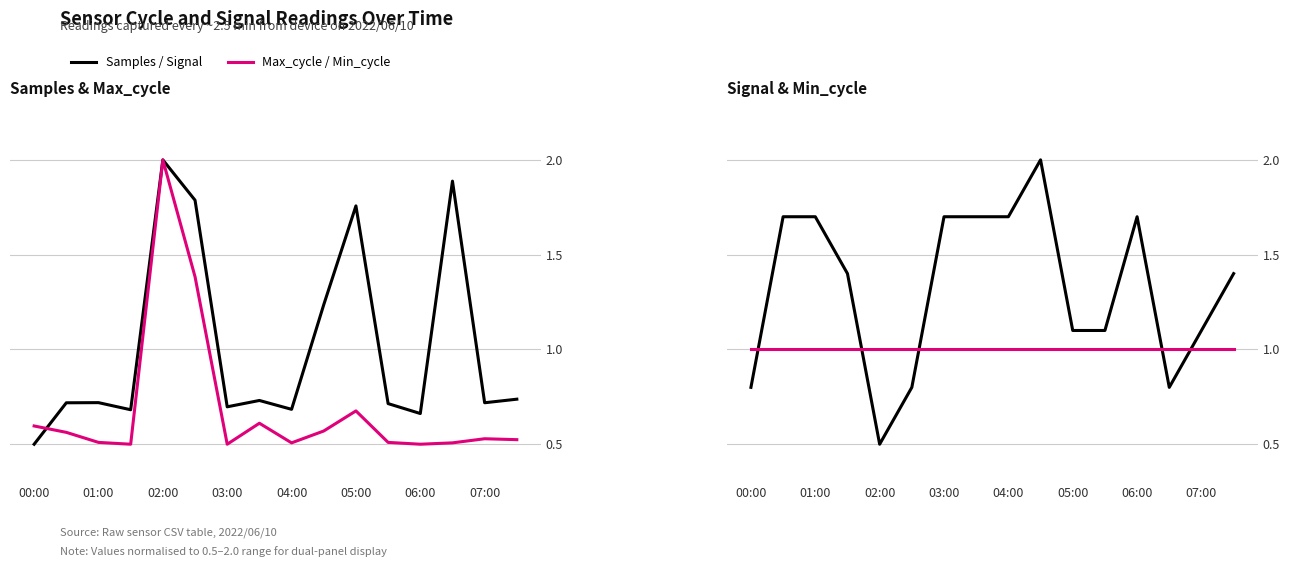

Reading right to left, what are all the values shown in this chart?

Samples: 0.7	0.7	1.9	0.7	0.7	1.8	1.2	0.7	0.7	0.7	1.8	2.0	0.7	0.7	0.7	0.5
Max_cycle: 0.5	0.5	0.5	0.5	0.5	0.7	0.6	0.5	0.6	0.5	1.4	2.0	0.5	0.5	0.6	0.6
Signal: 1.4	1.1	0.8	1.7	1.1	1.1	2.0	1.7	1.7	1.7	0.8	0.5	1.4	1.7	1.7	0.8
Min_cycle: 1.0	1.0	1.0	1.0	1.0	1.0	1.0	1.0	1.0	1.0	1.0	1.0	1.0	1.0	1.0	1.0